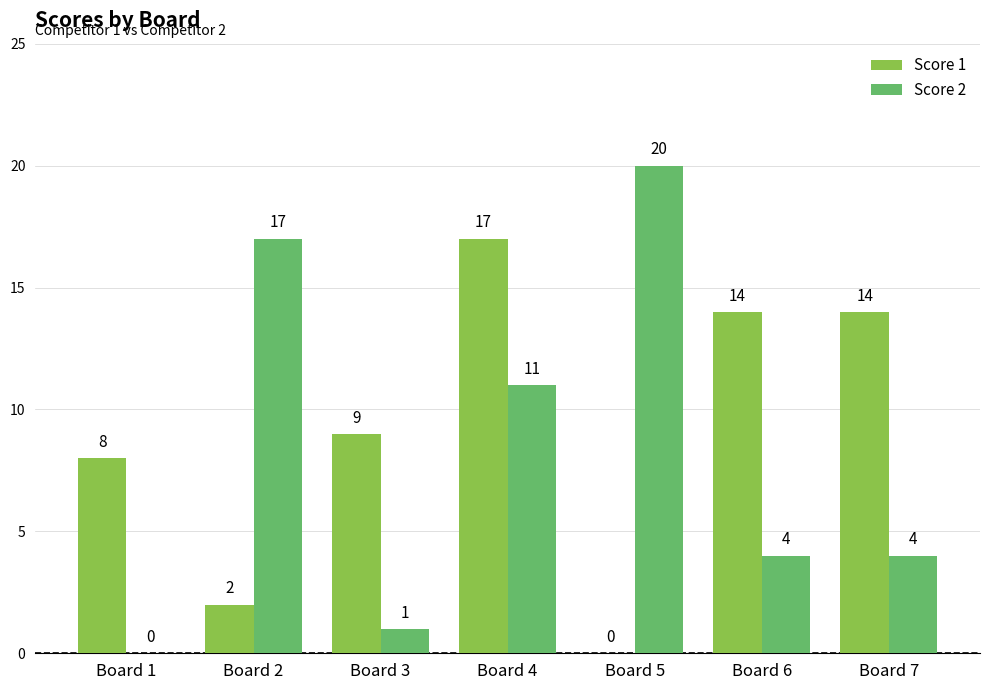

How many positive values does the Score 2 series have?

6